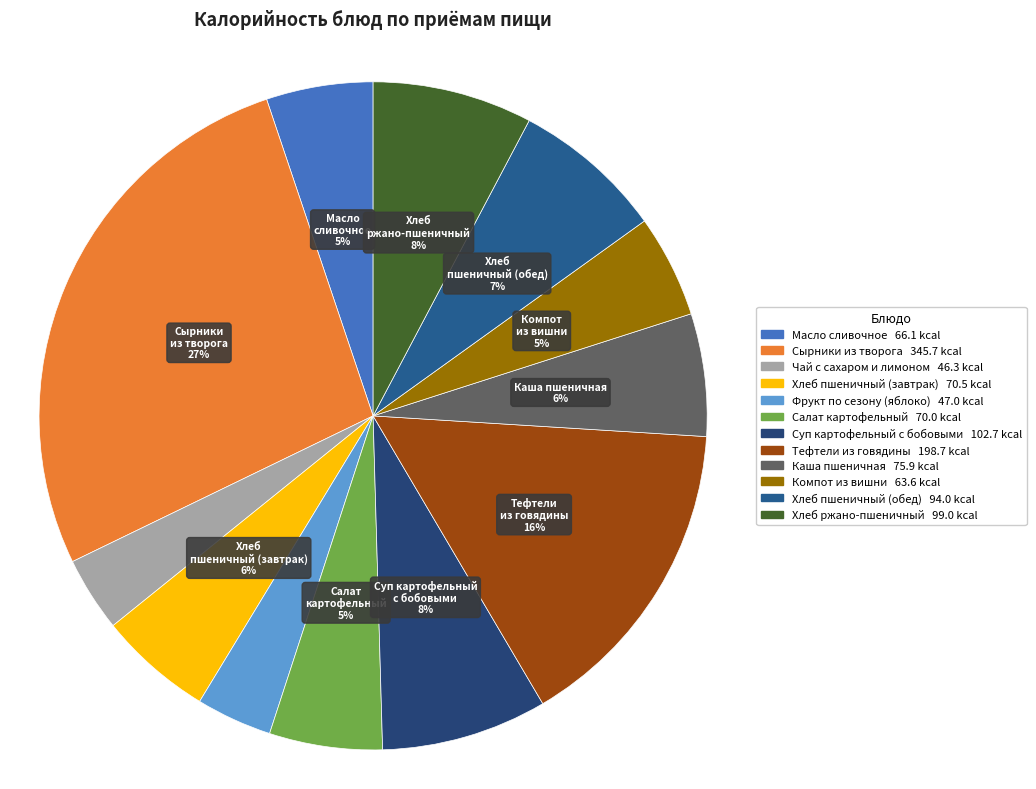

To the nearest percent, what is the average slice percentage?

8%